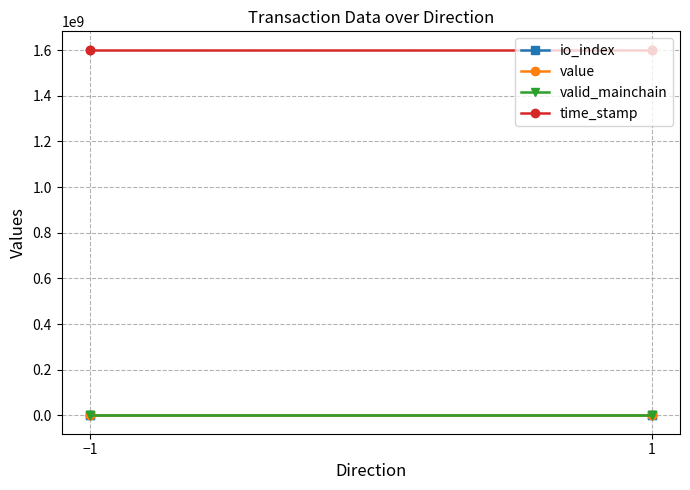

True or false: time_stamp has a value of 1602177548.0 at −1.

True